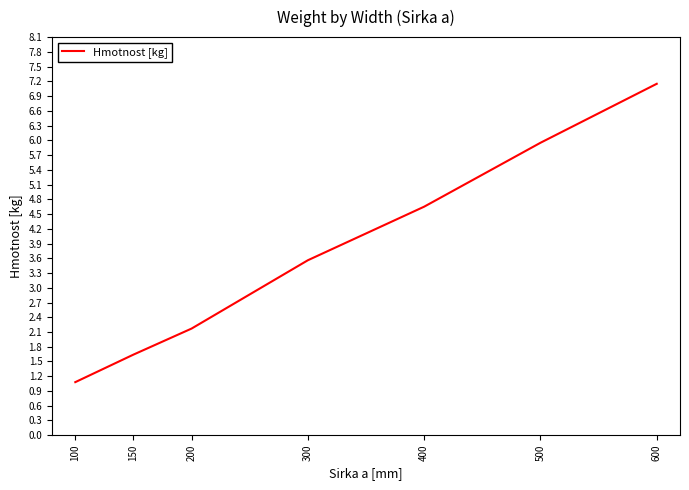

Is this an area chart (filled region under the line)?

No